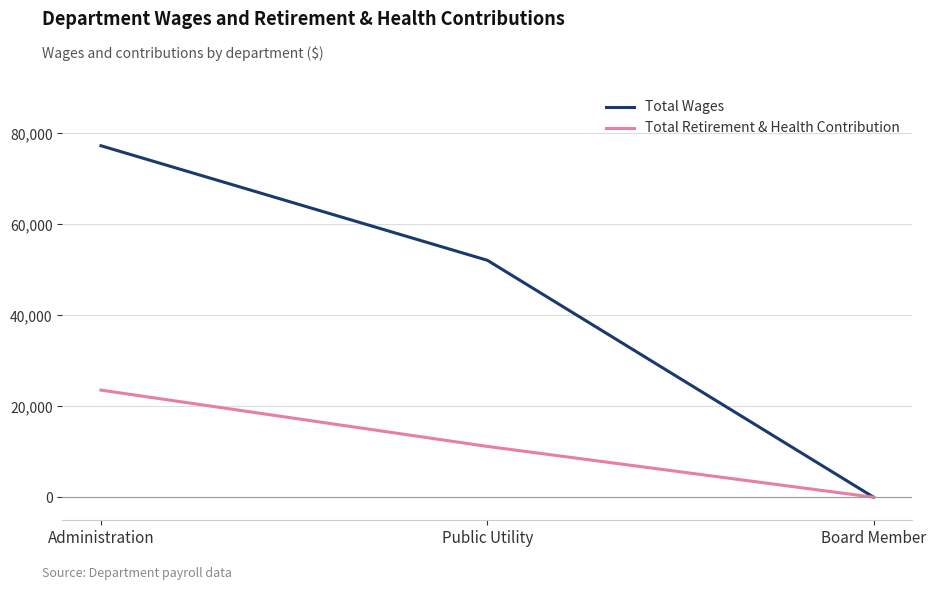

Rank the series at Public Utility from highest to lowest value.

Total Wages, Total Retirement & Health Contribution